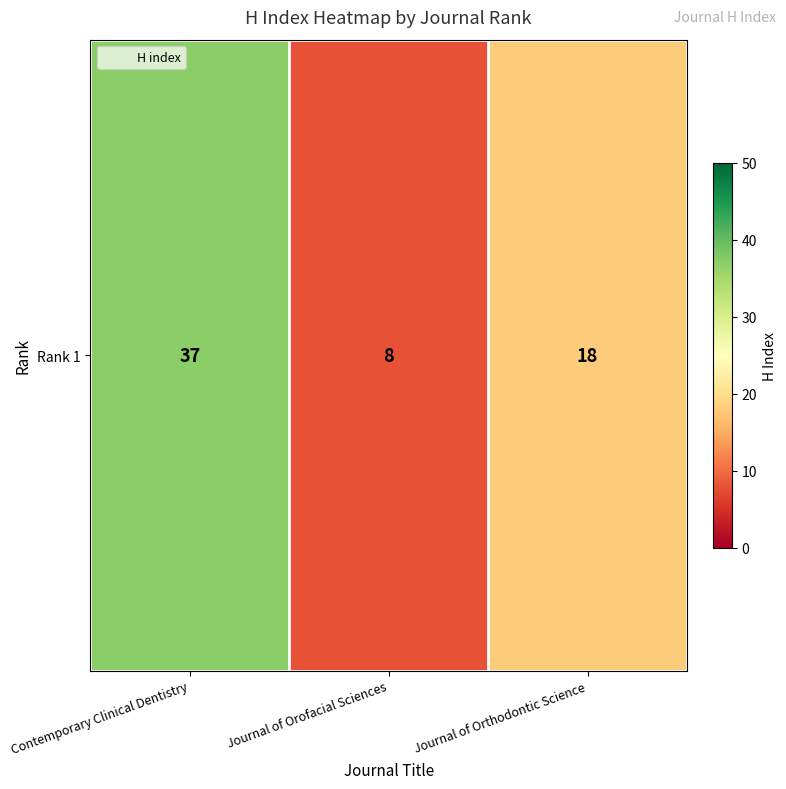

Reading right to left, extract all data points from this chart.

18	8	37